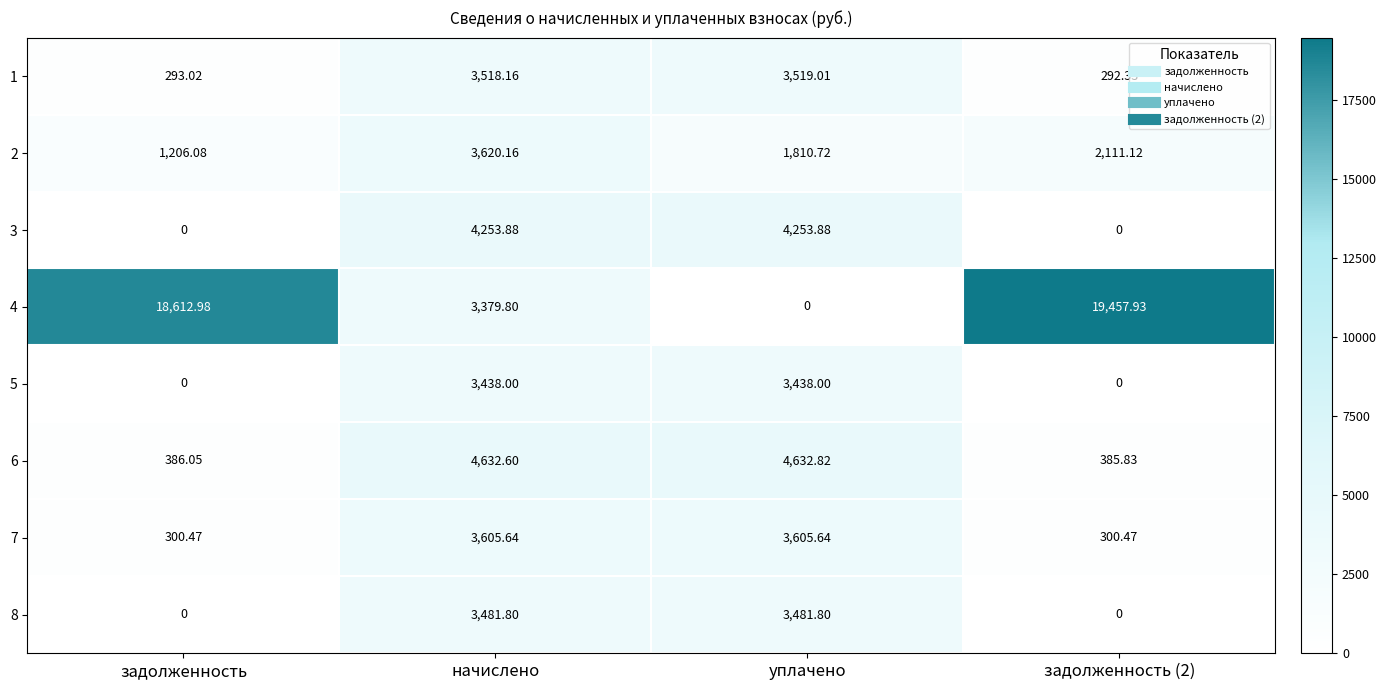

What is the maximum value shown in the chart?

19457.9